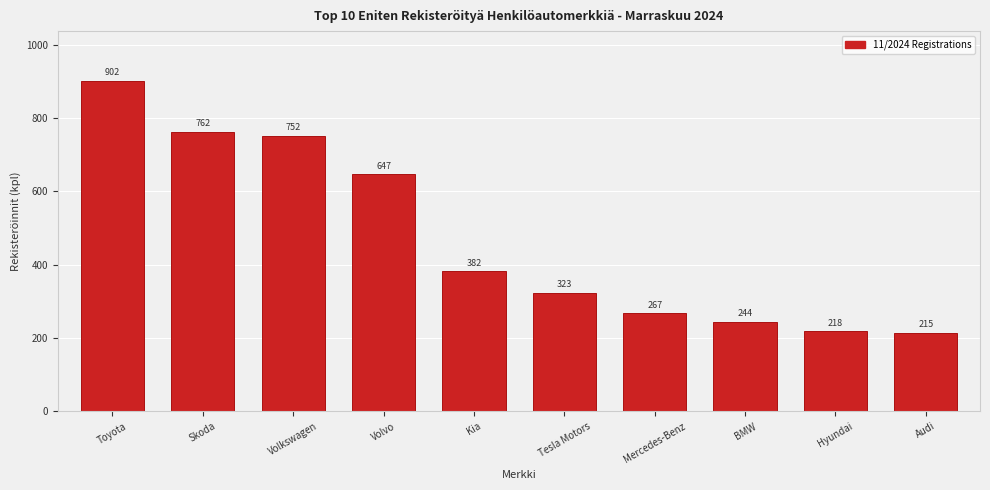

Reading left to right, extract all data points from this chart.

902	762	752	647	382	323	267	244	218	215